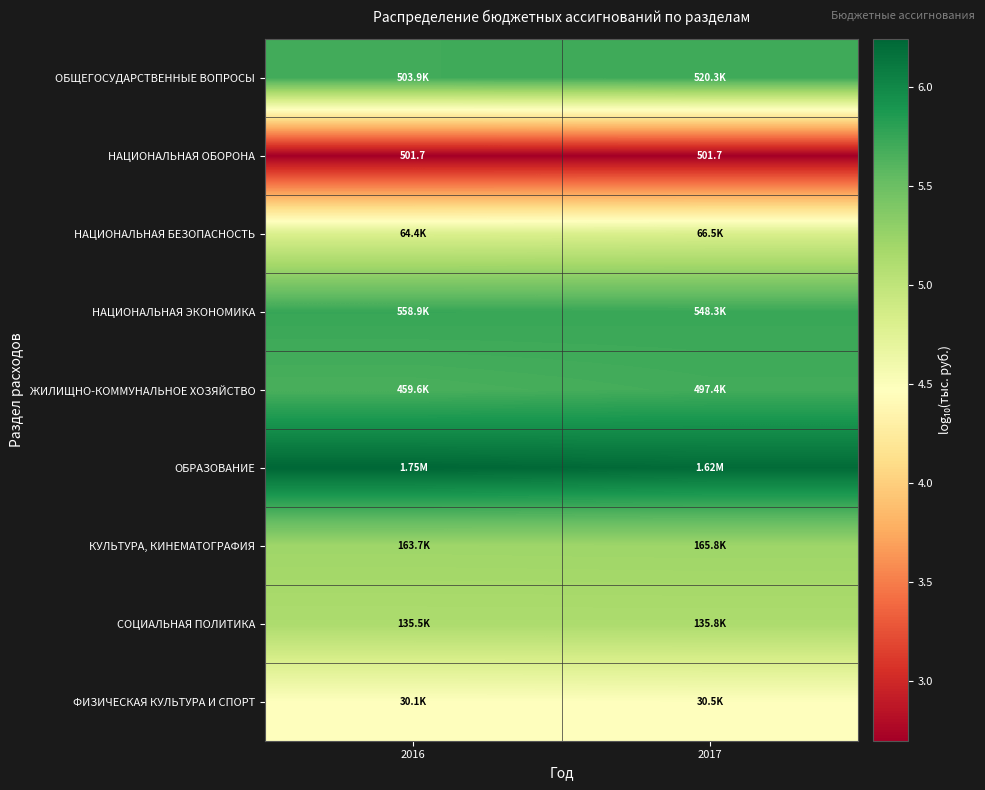

Where is НАЦИОНАЛЬНАЯ ЭКОНОМИКА nearest to the value 5?

2017